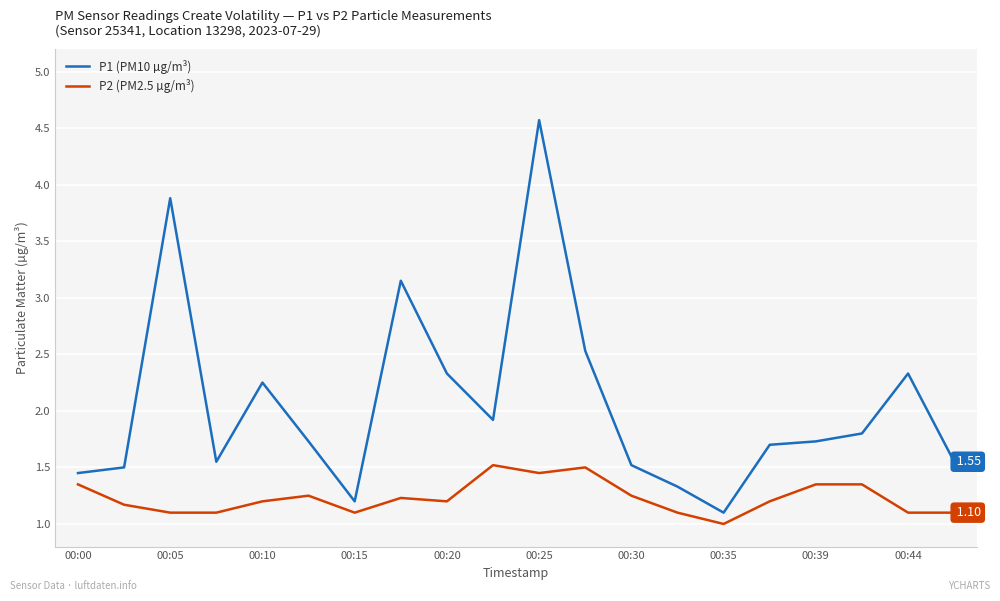

Which series has the widest spread of values?

P1 (PM10 µg/m³)